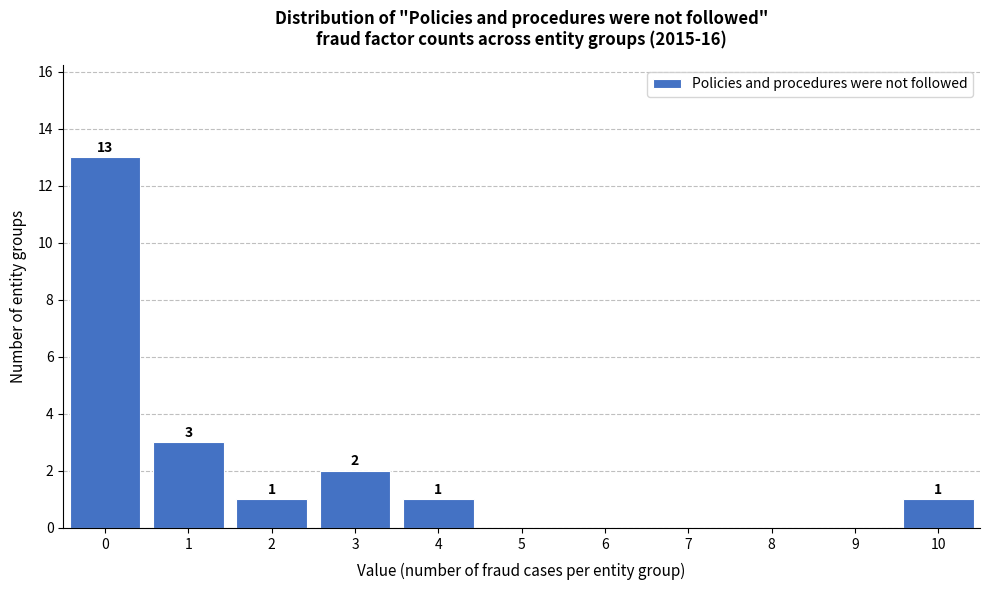

Reading left to right, what are all the values shown in this chart?

0=13	1=3	2=1	3=2	4=1	5=0	6=0	7=0	8=0	9=0	10=1